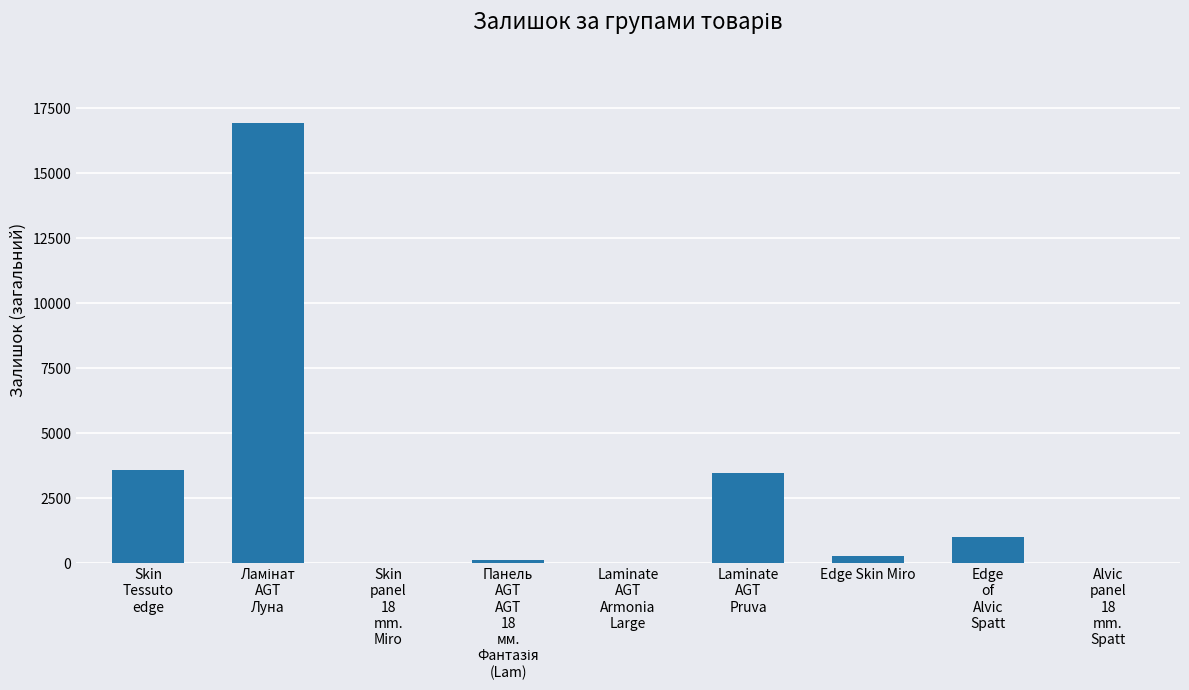

What is the greatest value displayed?

16934